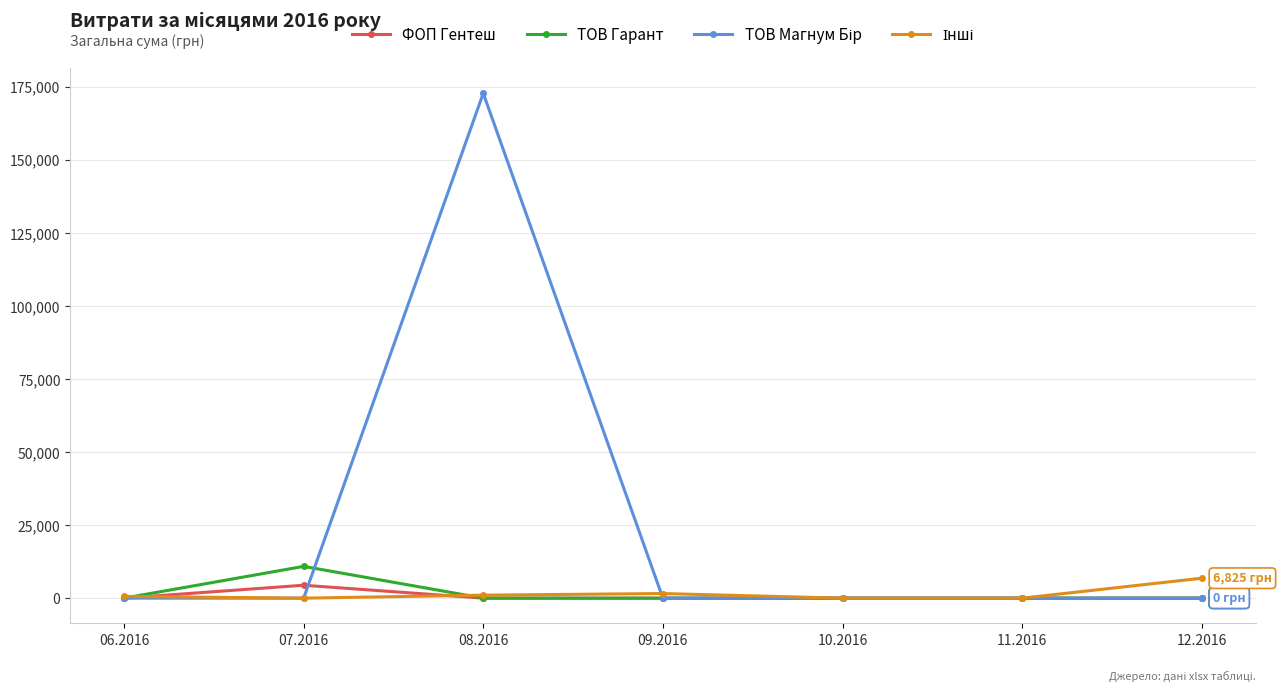

At which category is the sum across all series the highest?

08.2016